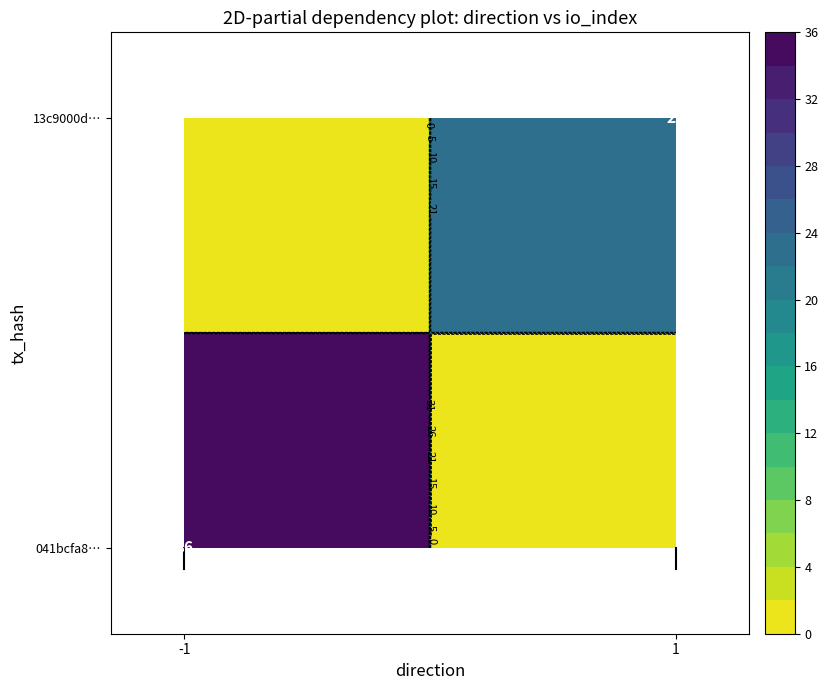

Reading left to right, transcribe all the data shown in this chart.

041bcfa879362c192c836d778b015ae7ef5dda8: -1	36
13c9000d5286e9059040cde77a65ab51ce71981: 1	23